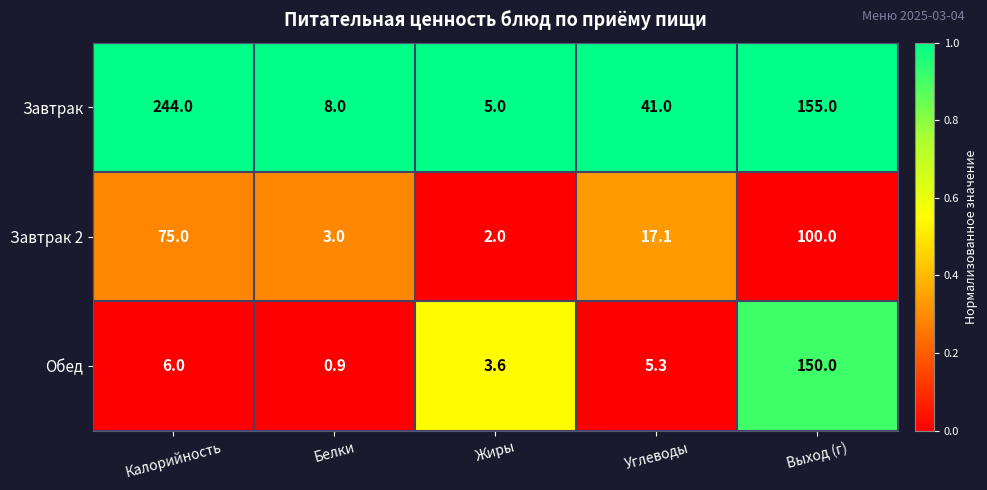

What is the total value across all series at Жиры?

10.6